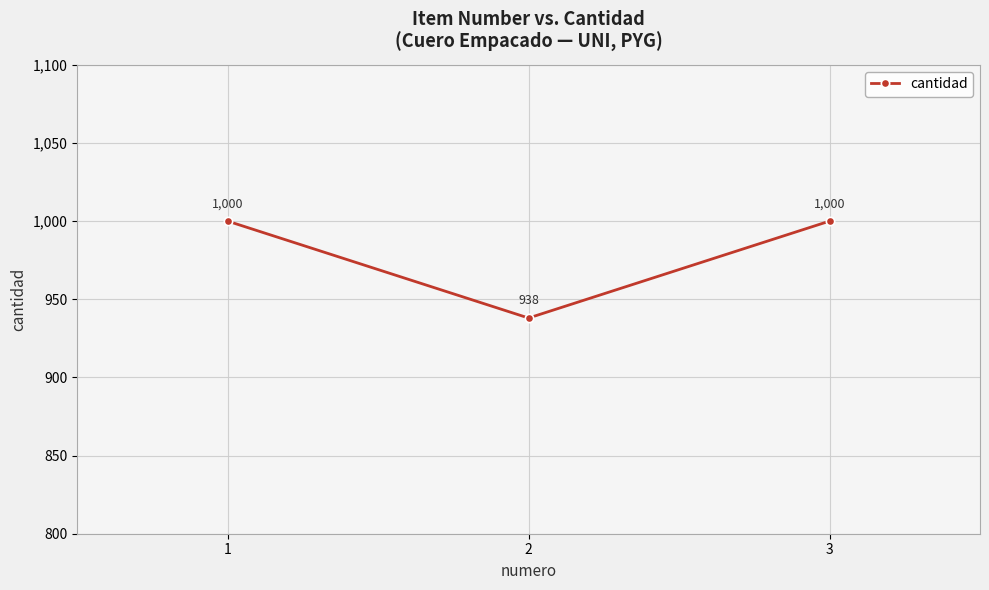

What is the minimum value shown in the chart?

938